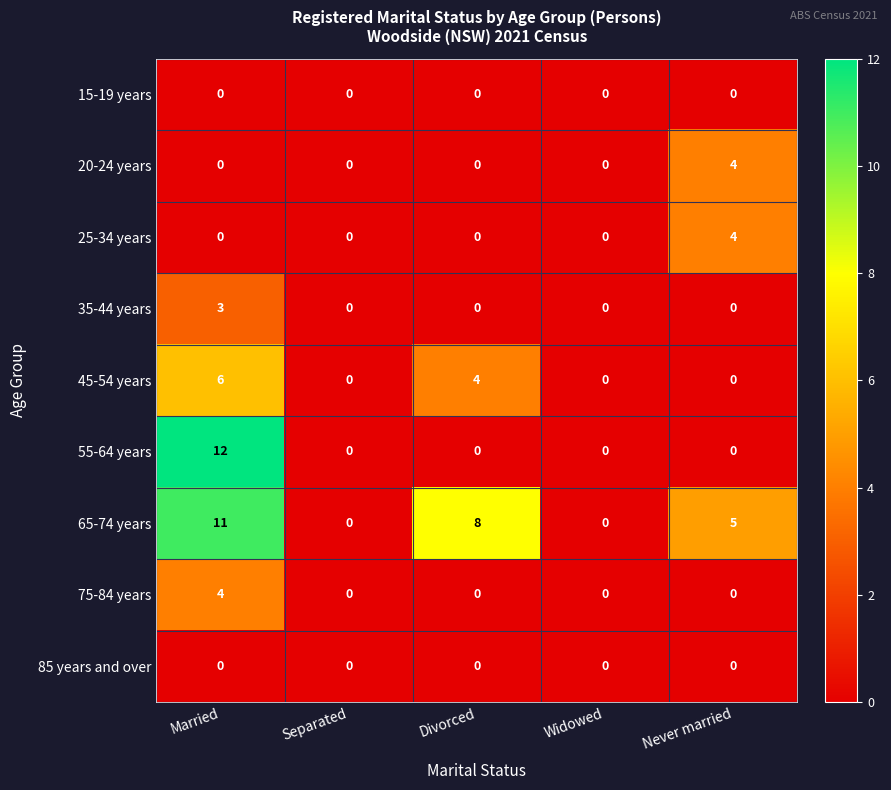

Is it true that 45-54 years equals 7 at Divorced?

False